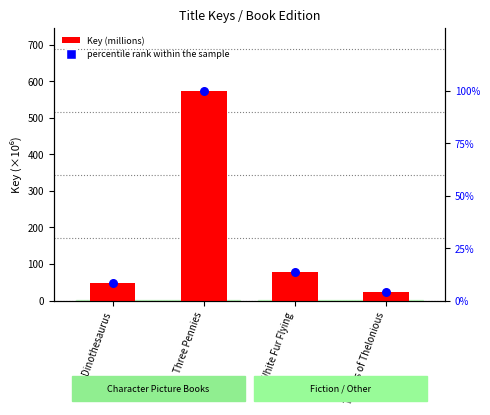

Which series has the widest spread of Y values?

Key (millions)